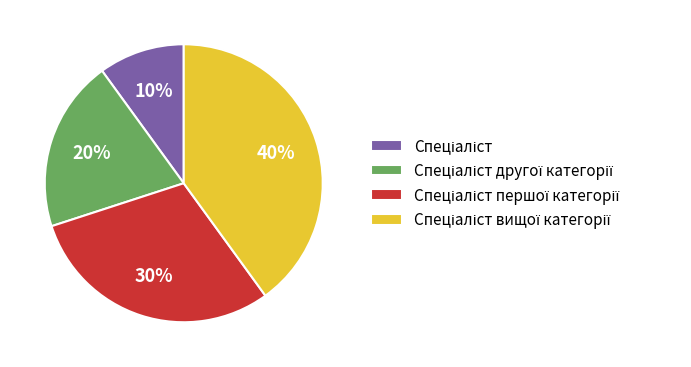

Is there any slice that represents more than half of the pie?

No